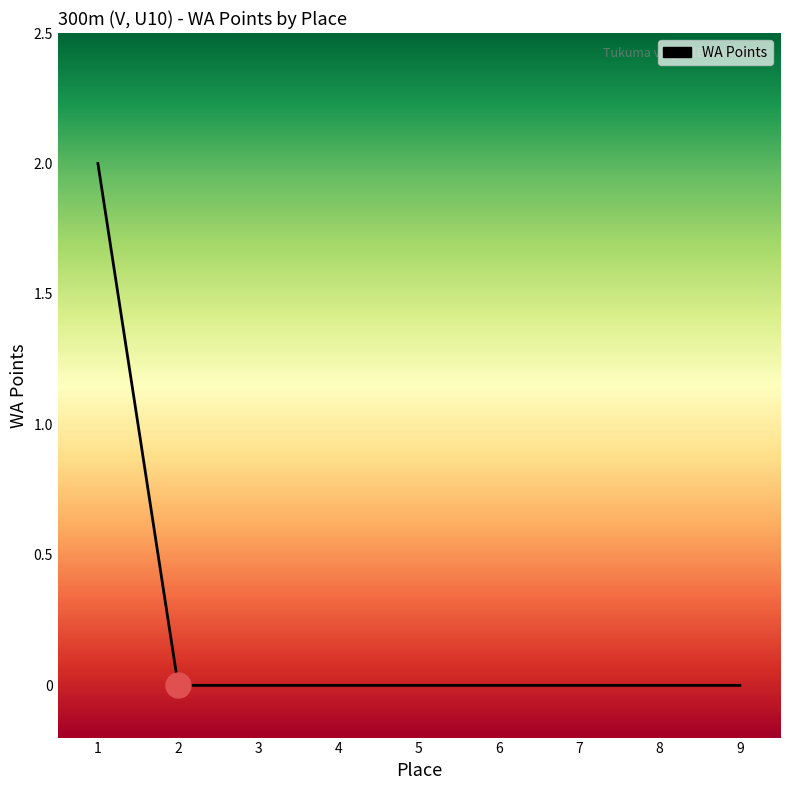

How many lines are shown in the chart?

1